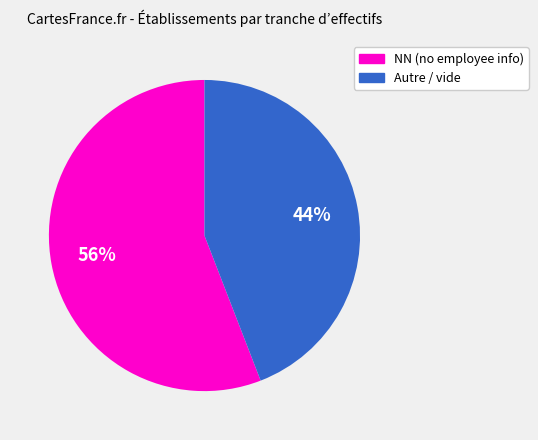

Is there any slice that represents more than half of the pie?

Yes